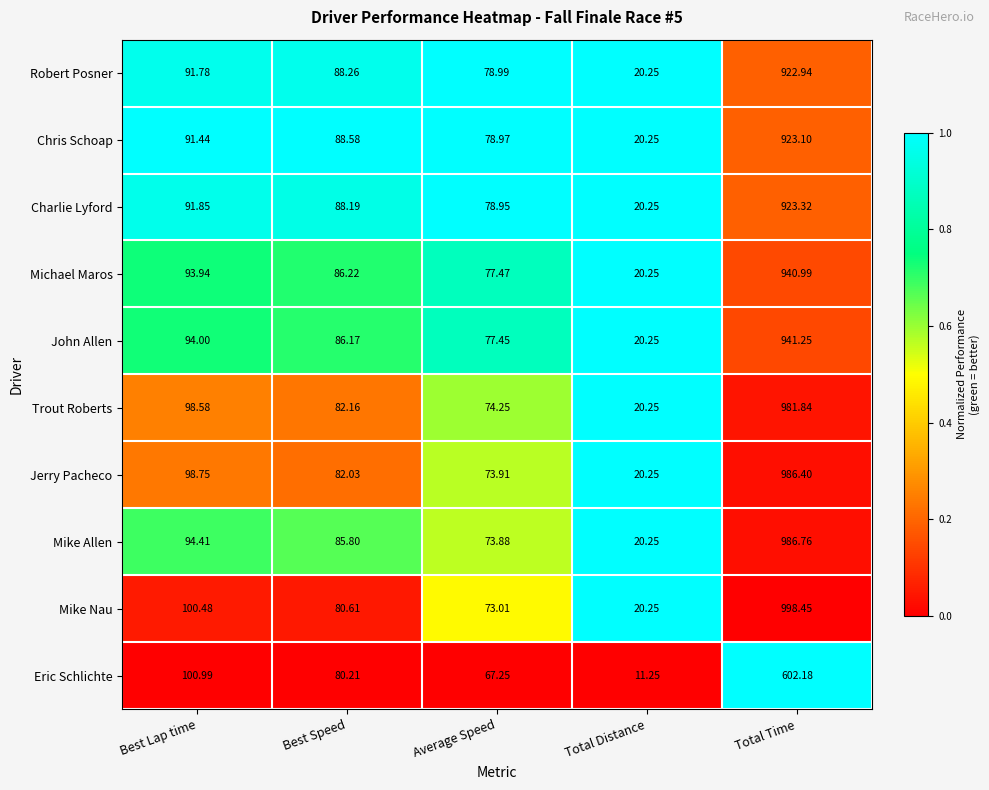

At which label does Eric Schlichte reach its minimum?

Total Distance